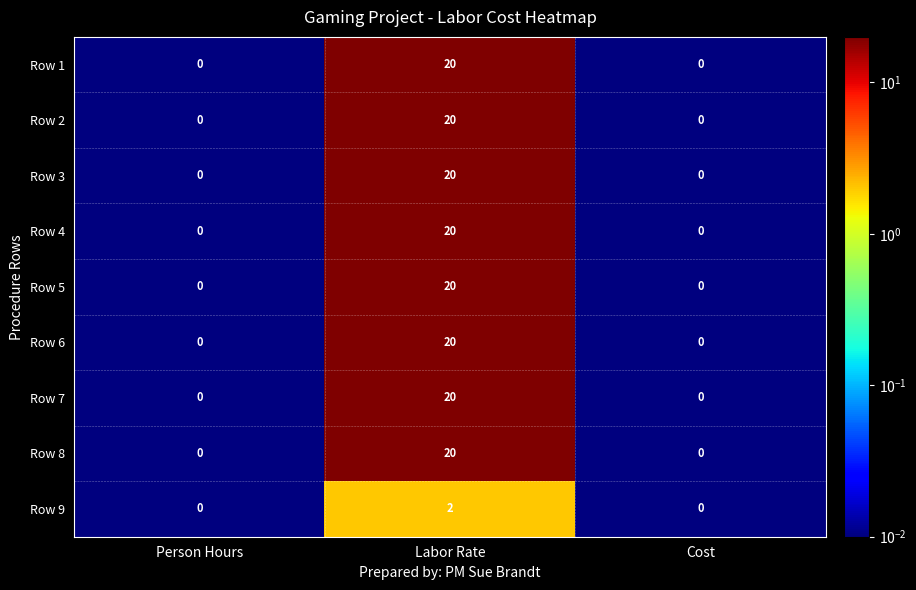

What is the difference between the maximum and second lowest values in the Row 6 series?

20